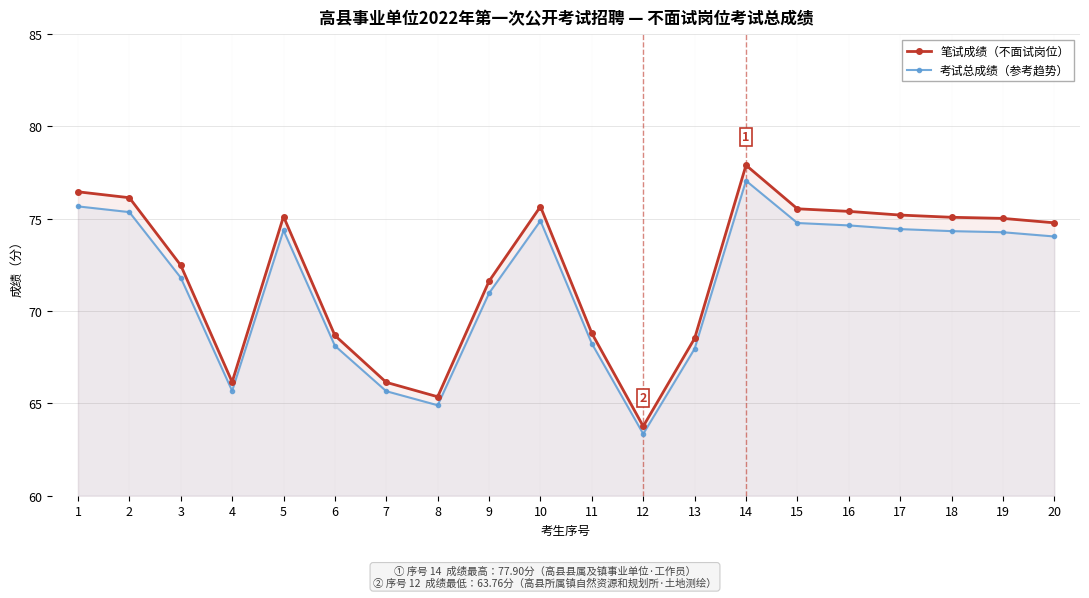

True or false: 笔试成绩（不面试岗位） and 考试总成绩（参考趋势） intersect in this chart.

False